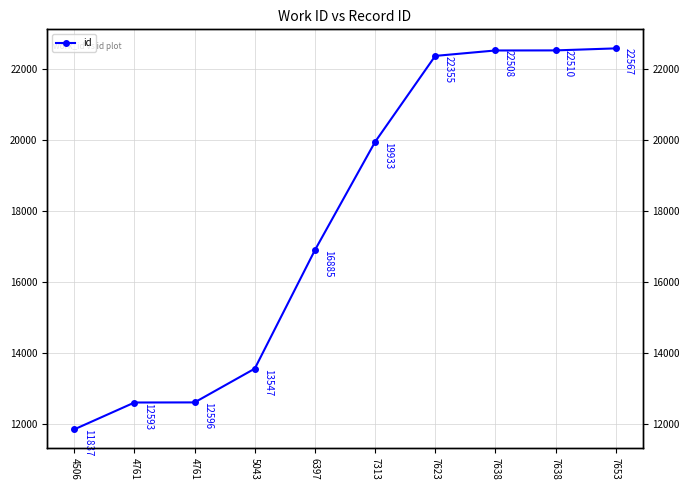

What is the change in value from 6397 to 7638?

+5625